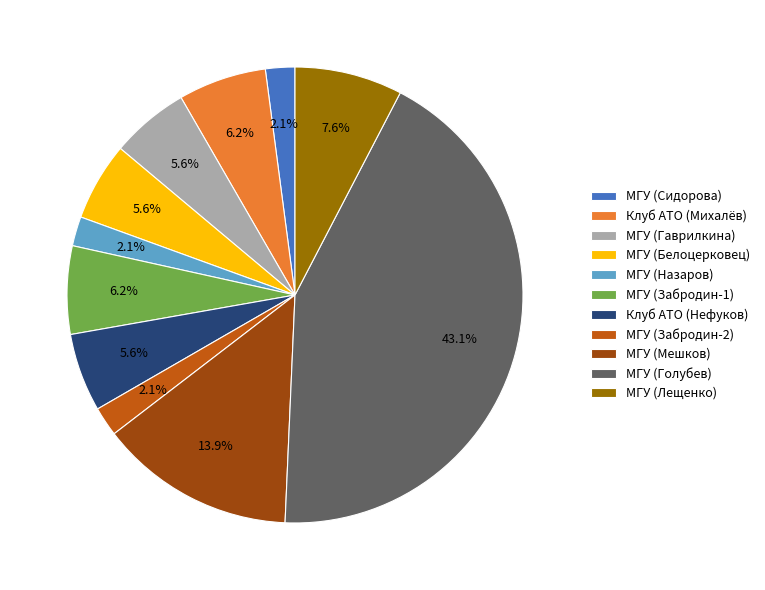

How much of the chart is everything except МГУ (Сидорова)?

97.9%